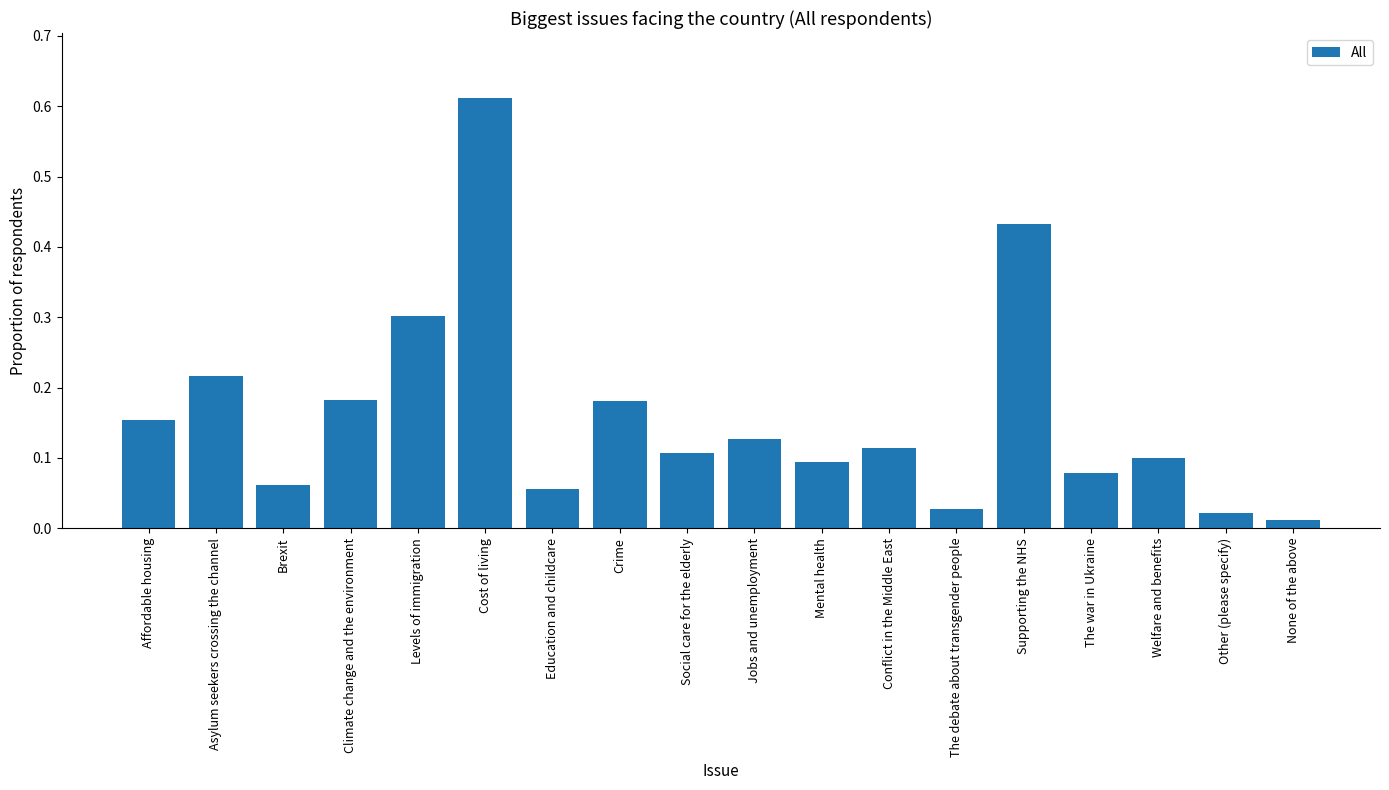

Are the bars horizontal?

No